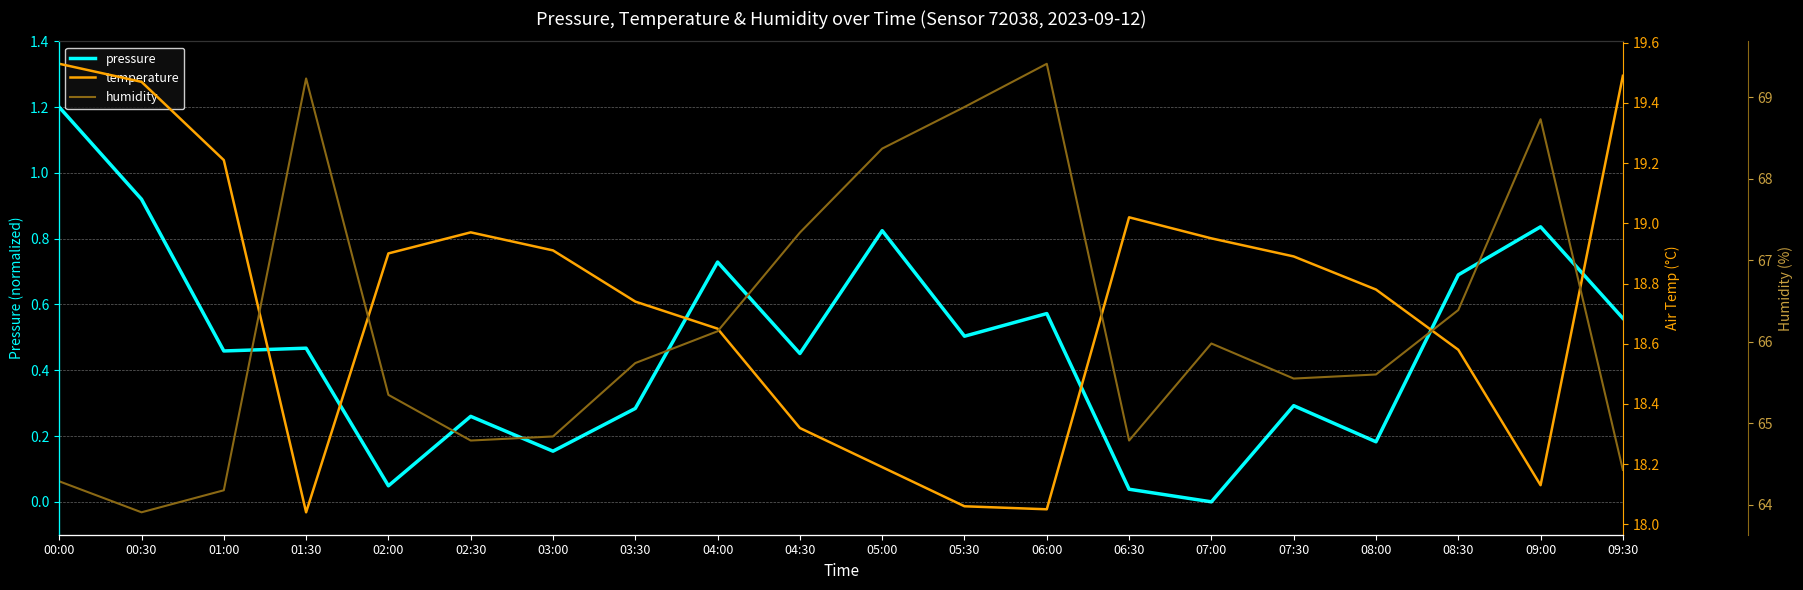

What is the label of the 8th point from the left?

03:30